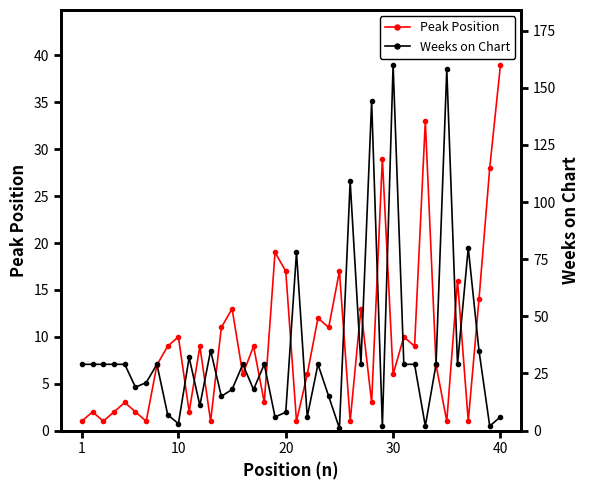

The Peak Position series shows 13 at 10. True or false?

False